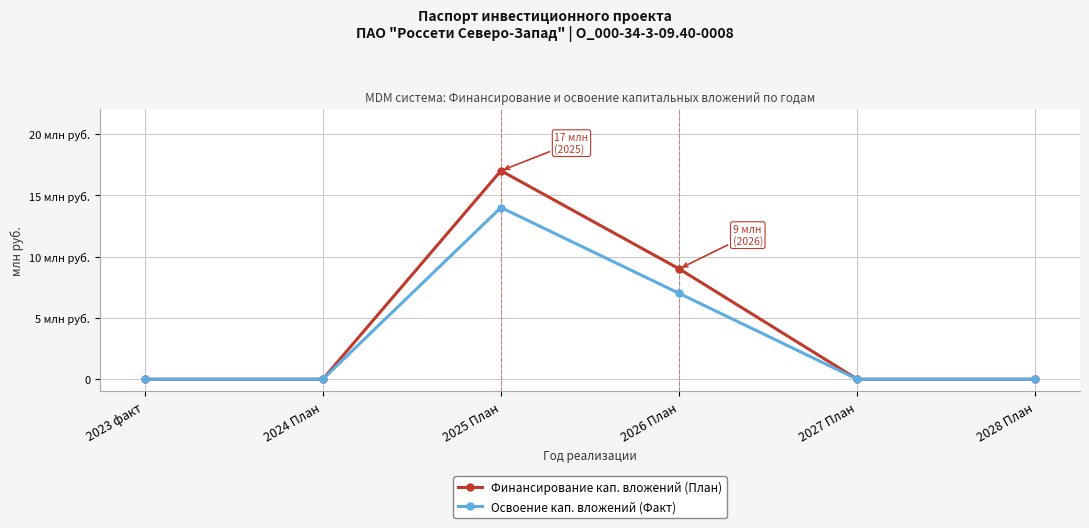

Rank the categories by Финансирование кап. вложений (План) value from highest to lowest.

2025 План, 2026 План, 2023 факт, 2024 План, 2027 План, 2028 План